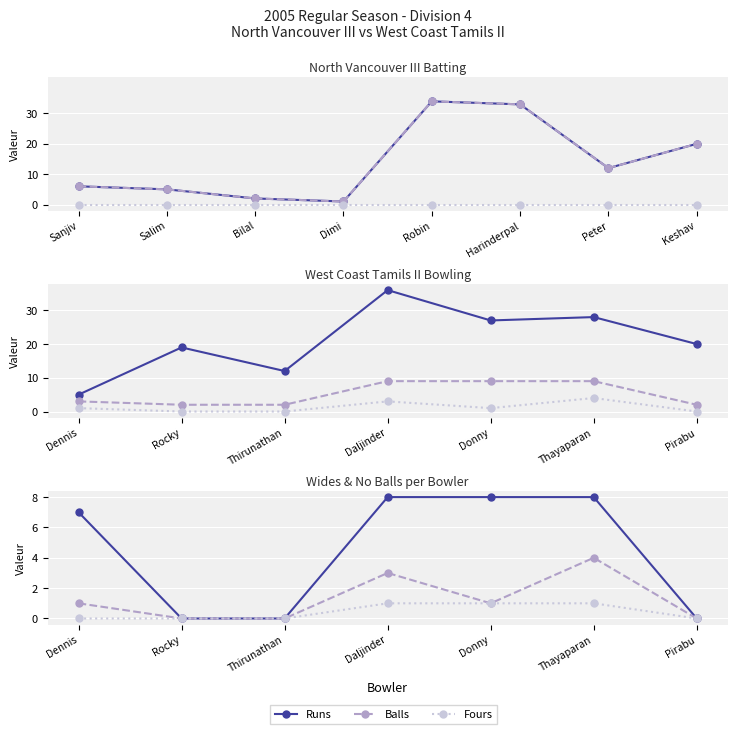

True or false: Runs has a value of 3 at Peter.

False